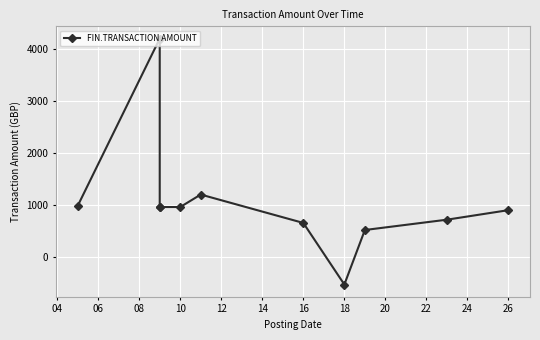

The chart shows a value of 1471.3 at 10. True or false?

False